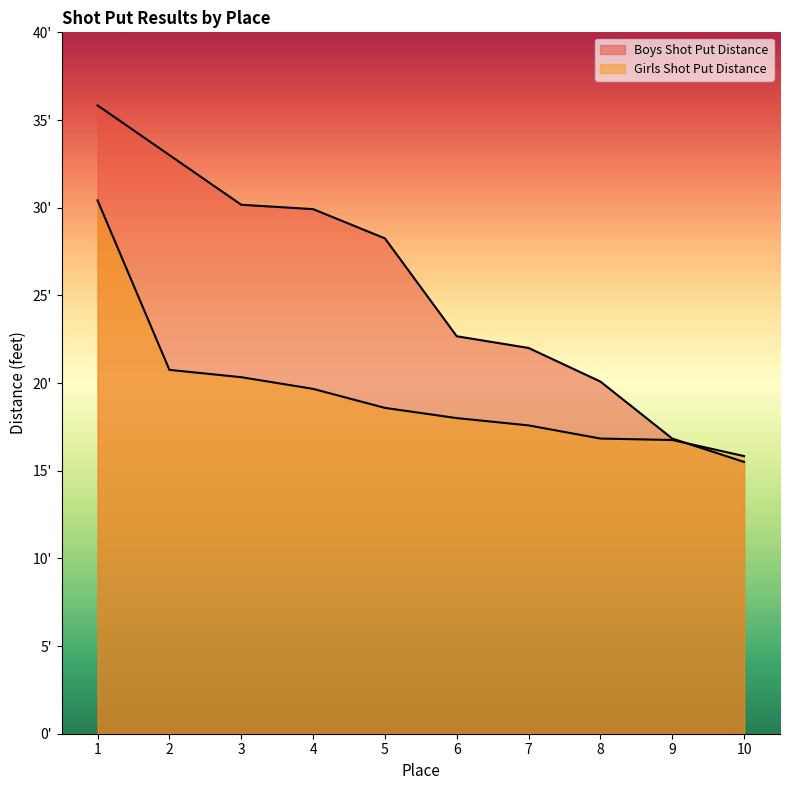

True or false: Girls Shot Put Distance and Boys Shot Put Distance cross at least once.

True